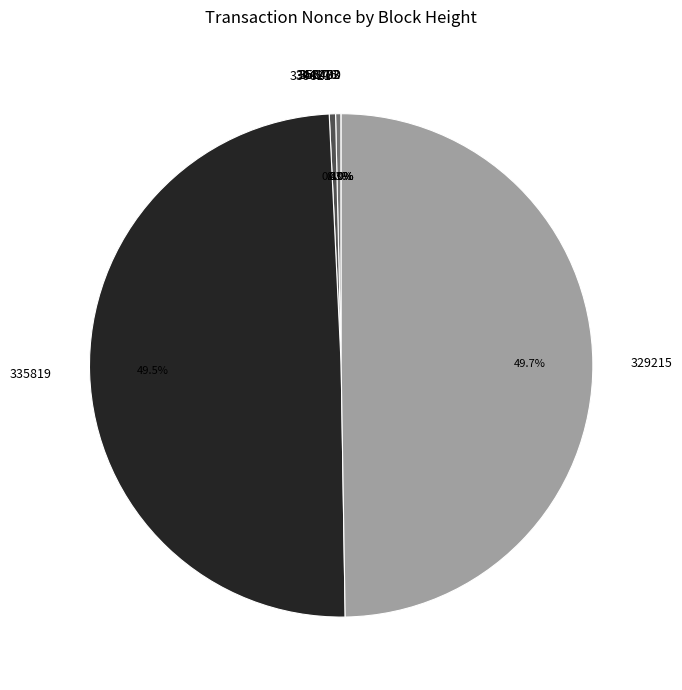

Does 344176 represent more than half of the total?

No